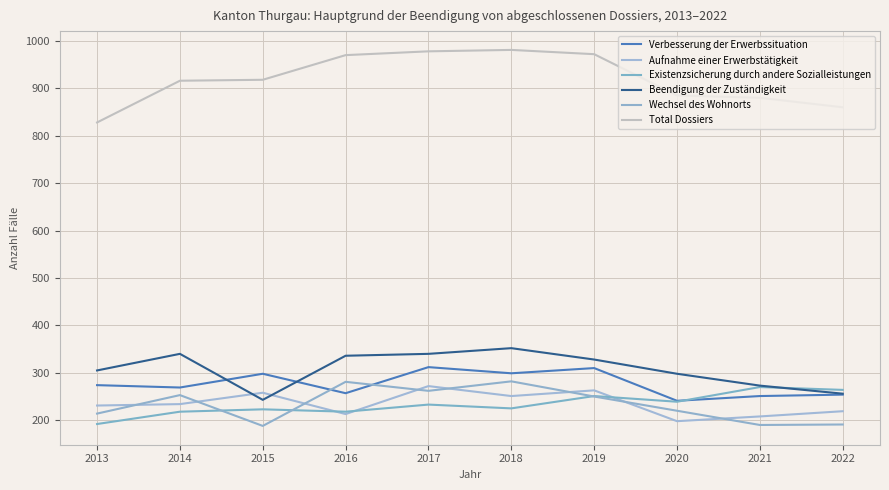

At which category does Aufnahme einer Erwerbstätigkeit reach its first local valley?

2016